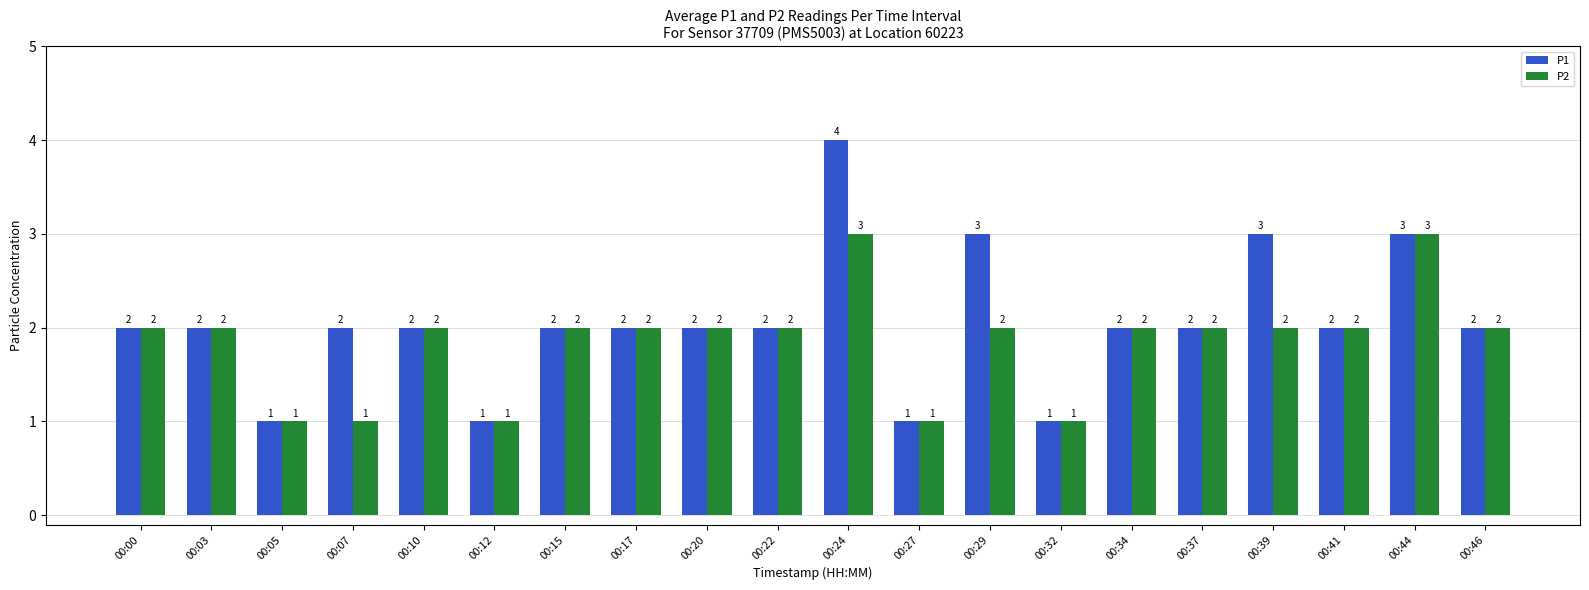

What is the average value of the P1 series?

2